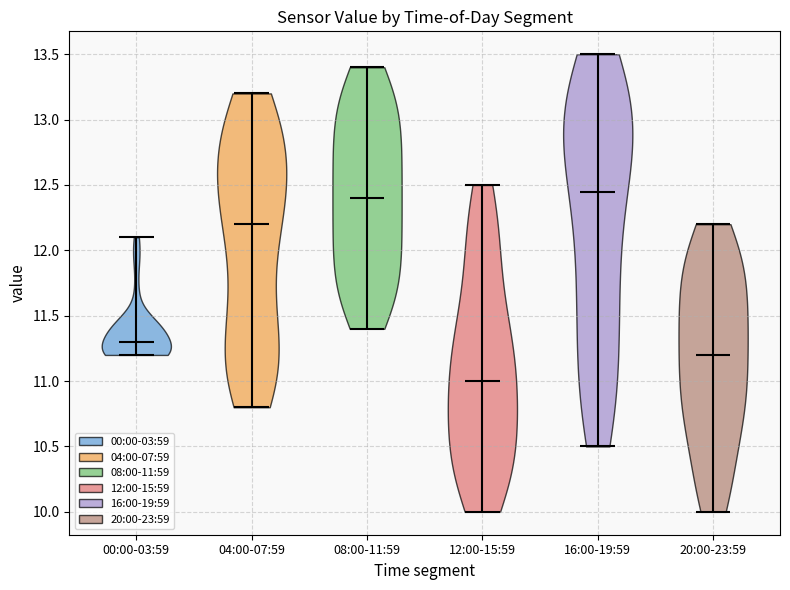

Reading left to right, read every violin against the y-axis: where its median line is, and the lowest and highest points it reaches. The values are not printed on the chart, so give them approximately, as read against the axis.

00:00-03:59: median line 11.30, lowest point 11.20, highest point 12.10
04:00-07:59: median line 12.20, lowest point 10.80, highest point 13.20
08:00-11:59: median line 12.40, lowest point 11.40, highest point 13.40
12:00-15:59: median line 11.00, lowest point 10.00, highest point 12.50
16:00-19:59: median line 12.45, lowest point 10.50, highest point 13.50
20:00-23:59: median line 11.20, lowest point 10.00, highest point 12.20